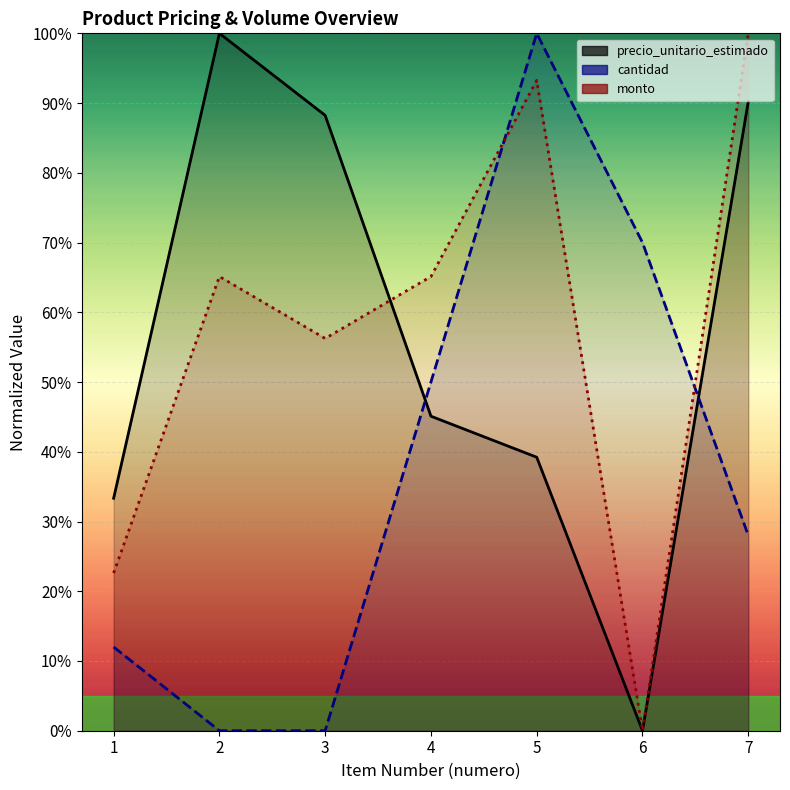

At how many categories does at least one series exceed 87?

4